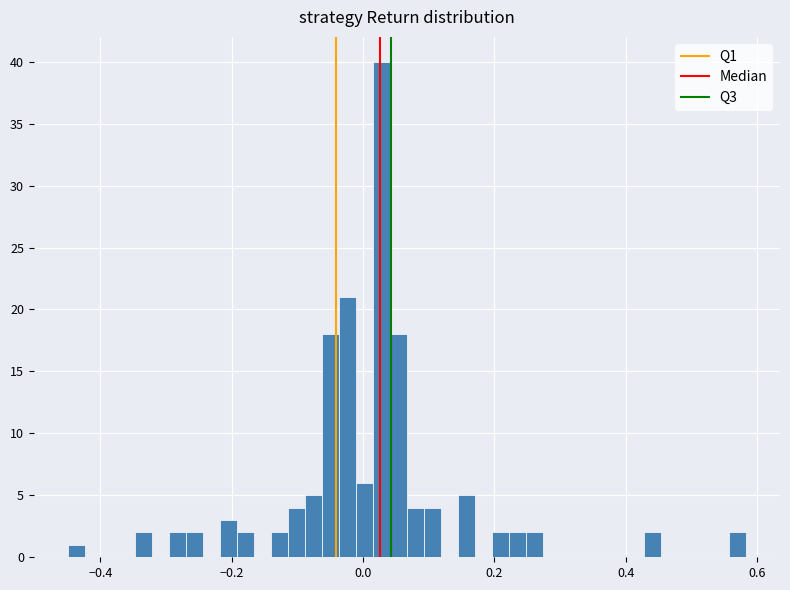

Around what value on the x-axis is the tallest bar? Give the approximate position of its centre, as read against the axis.

0.02